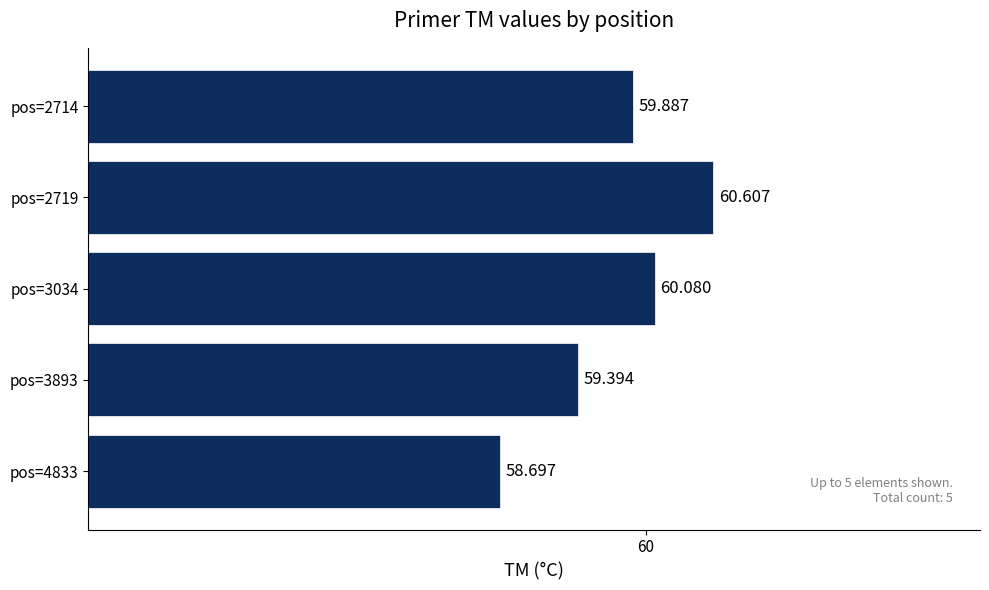

How many bars are there in total?

5